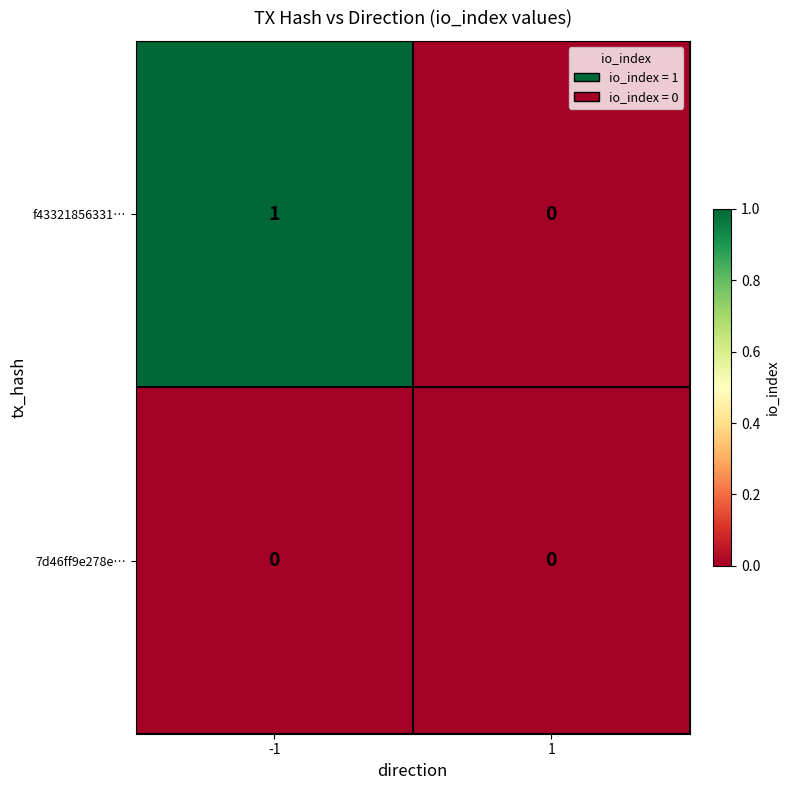

Which series has the largest total across all categories?

f43321856331…